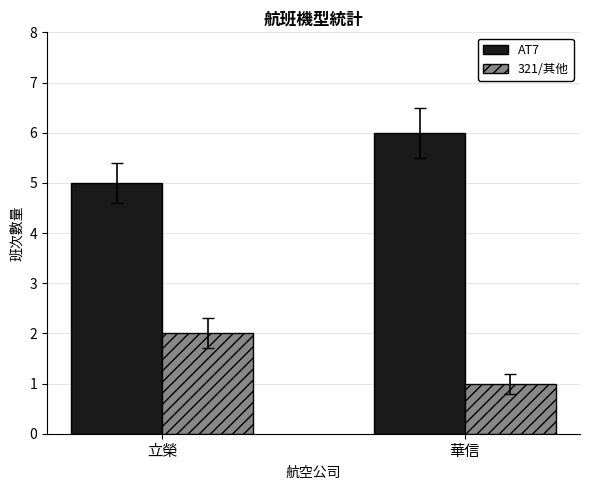

At how many categories does at least one series exceed 2?

2